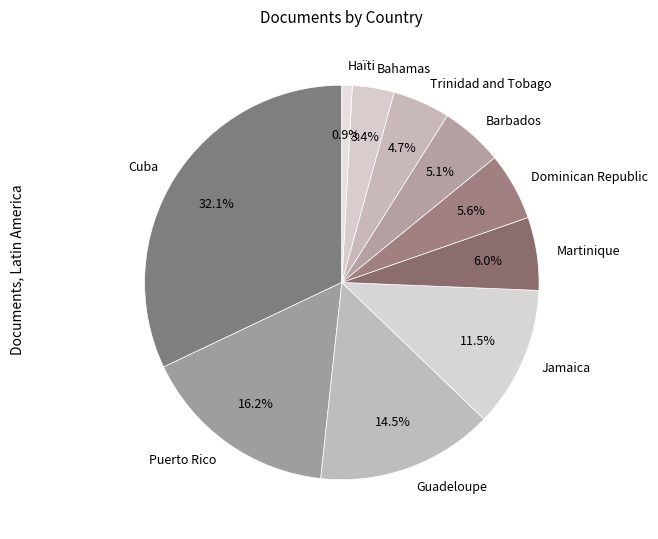

What percentage is the Puerto Rico slice, to the nearest percent?

16%